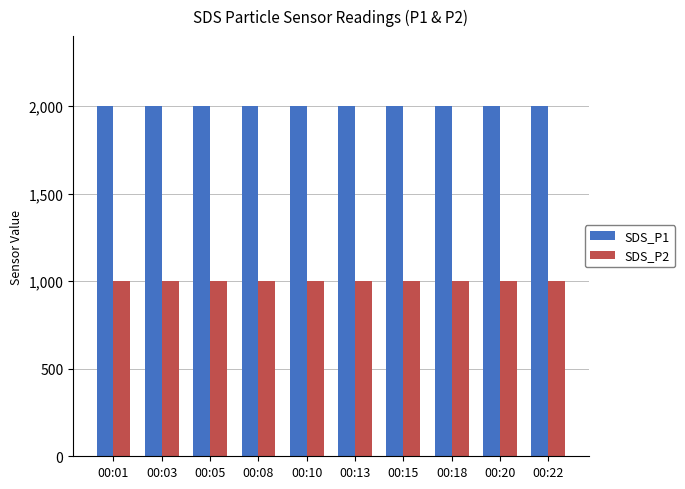

What is the difference between the highest and lowest values at 00:15?

1000.0